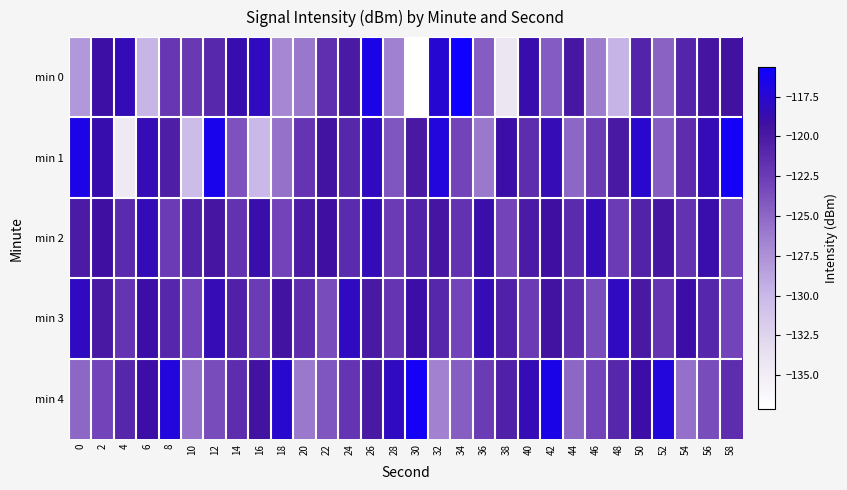

Between 4 and 8, which series saw the biggest shift?

min 1